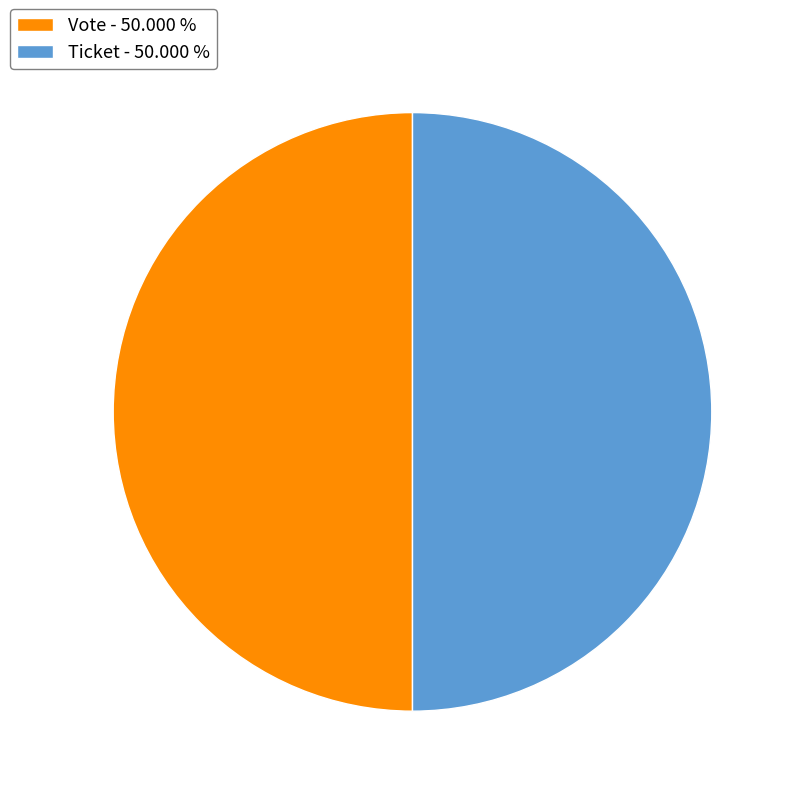

Do Vote - 50.000 % and Ticket - 50.000 % together represent more than half of the pie?

Yes